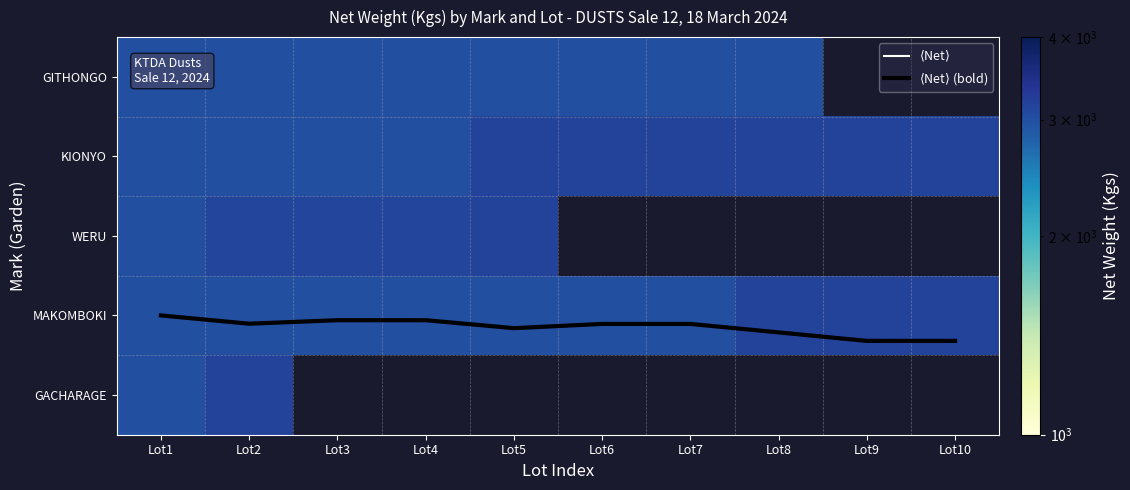

Which series has the largest total across all categories?

KIONYO